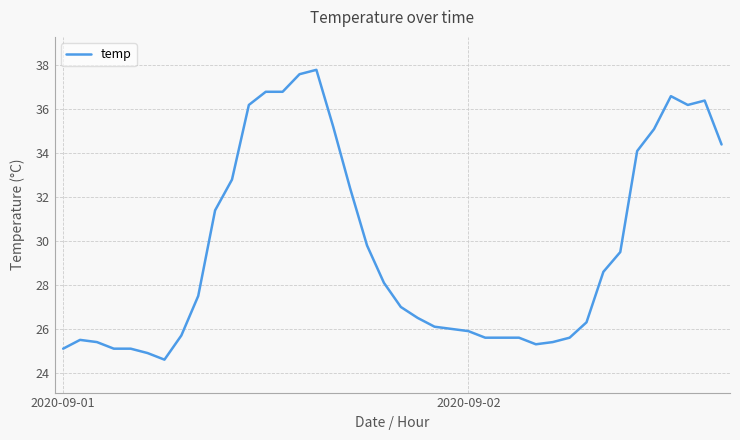

What is the minimum value shown in the chart?

24.6